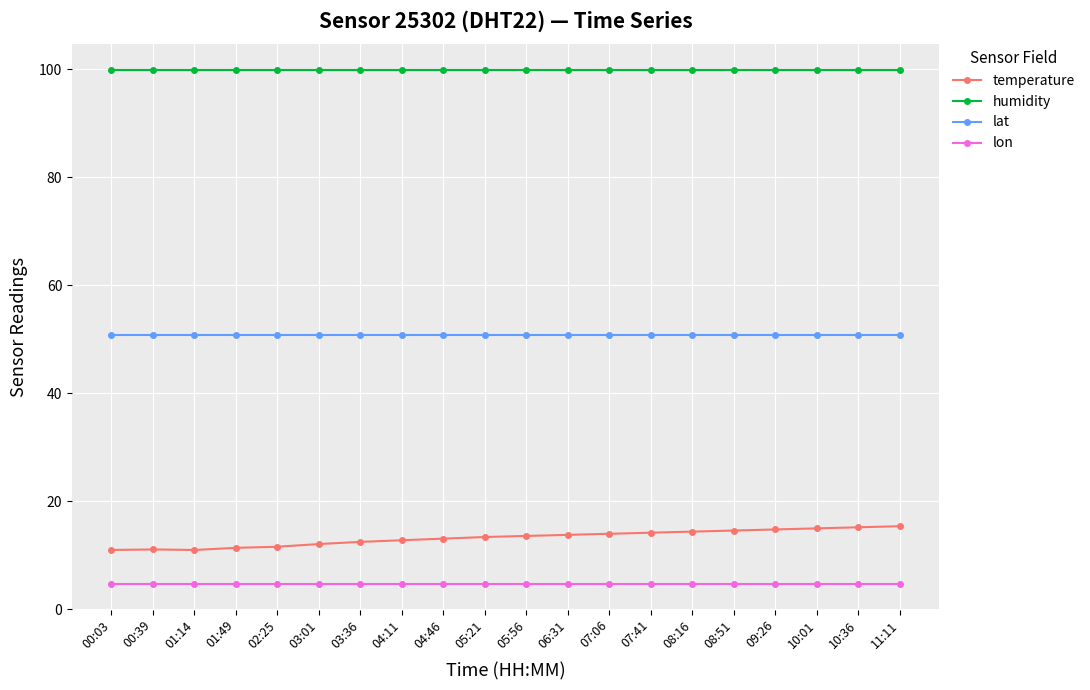

What are all the series names shown in the legend?

temperature, humidity, lat, lon